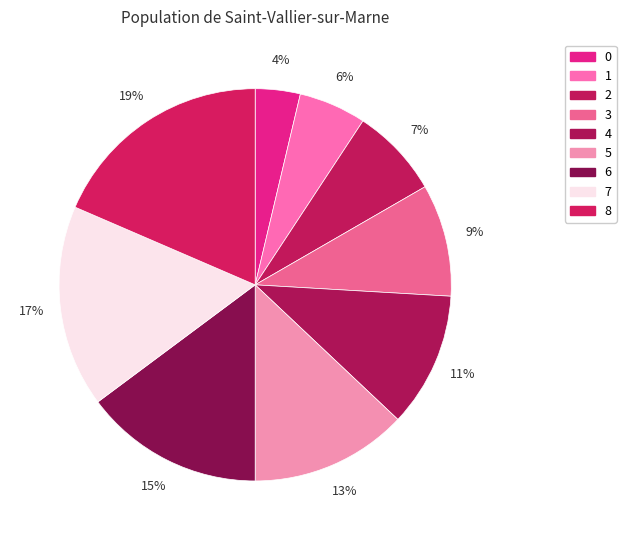

Rank the categories by value from highest to lowest.

8, 7, 6, 5, 4, 3, 2, 1, 0